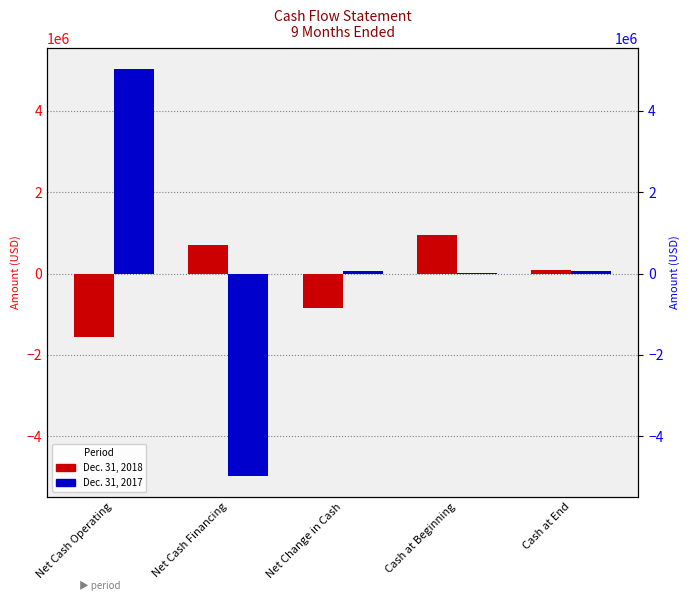

How many bars are there in total?

10